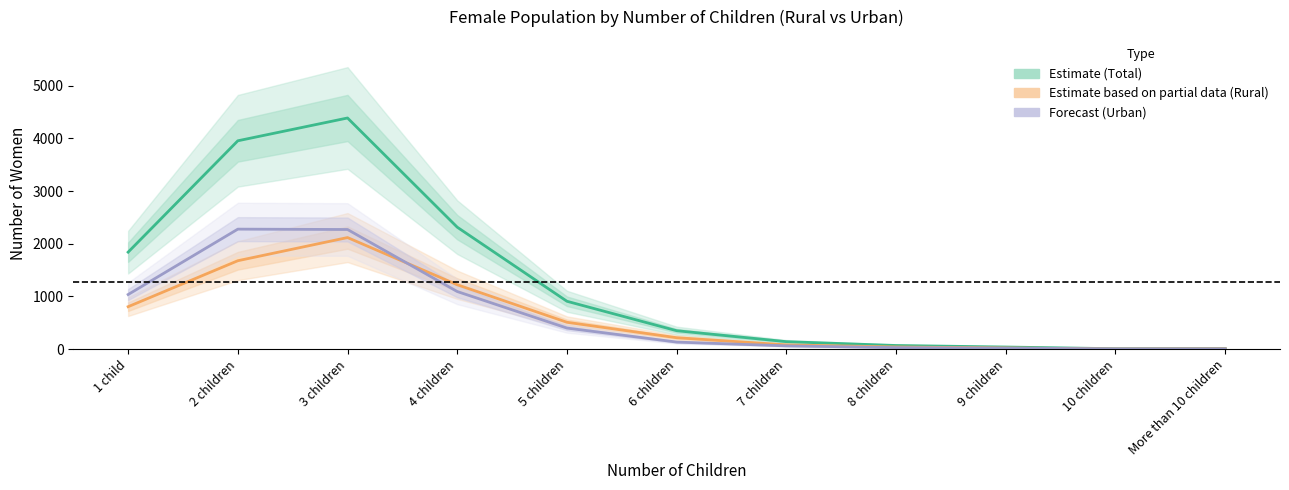

Is it true that Estimate based on partial data (Rural) equals 5 at 10 children?

False